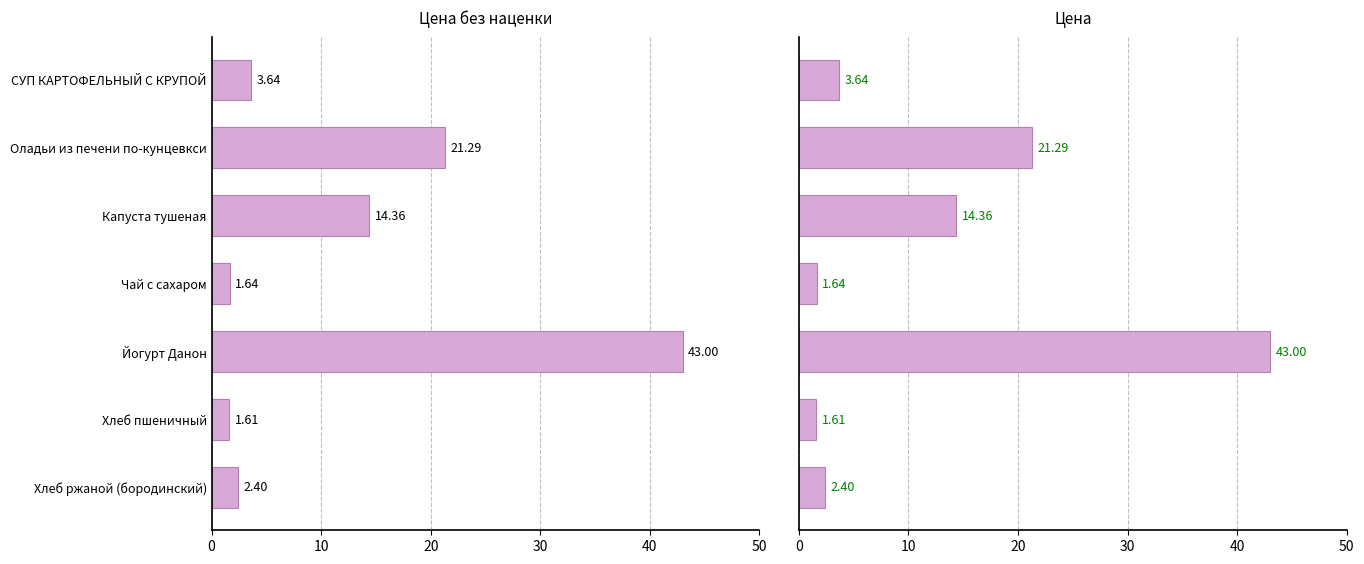

The chart shows a value of 26.0 at Йогурт Данон. True or false?

False